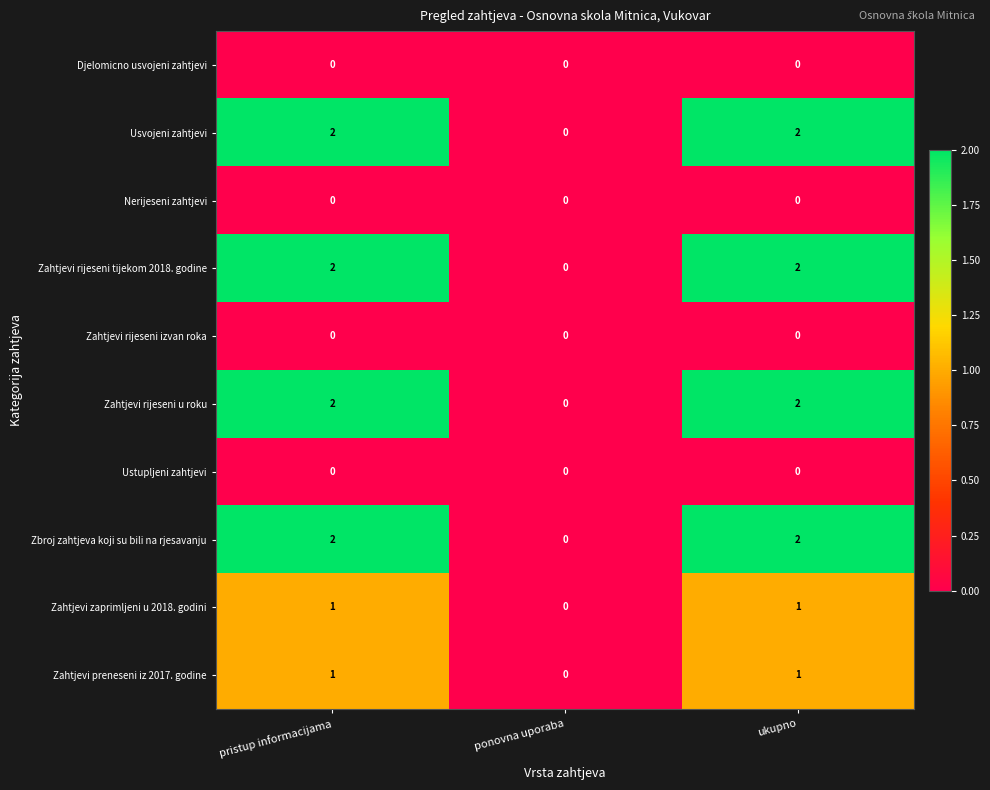

Reading left to right, what are all the values shown in this chart?

Djelomicno usvojeni zahtjevi: pristup informacijama=0	ponovna uporaba=0	ukupno=0
Usvojeni zahtjevi: pristup informacijama=2	ponovna uporaba=0	ukupno=2
Nerijeseni zahtjevi: pristup informacijama=0	ponovna uporaba=0	ukupno=0
Zahtjevi rijeseni tijekom 2018. godine: pristup informacijama=2	ponovna uporaba=0	ukupno=2
Zahtjevi rijeseni izvan roka: pristup informacijama=0	ponovna uporaba=0	ukupno=0
Zahtjevi rijeseni u roku: pristup informacijama=2	ponovna uporaba=0	ukupno=2
Ustupljeni zahtjevi: pristup informacijama=0	ponovna uporaba=0	ukupno=0
Zbroj zahtjeva koji su bili na rjesavanju: pristup informacijama=2	ponovna uporaba=0	ukupno=2
Zahtjevi zaprimljeni u 2018. godini: pristup informacijama=1	ponovna uporaba=0	ukupno=1
Zahtjevi preneseni iz 2017. godine: pristup informacijama=1	ponovna uporaba=0	ukupno=1